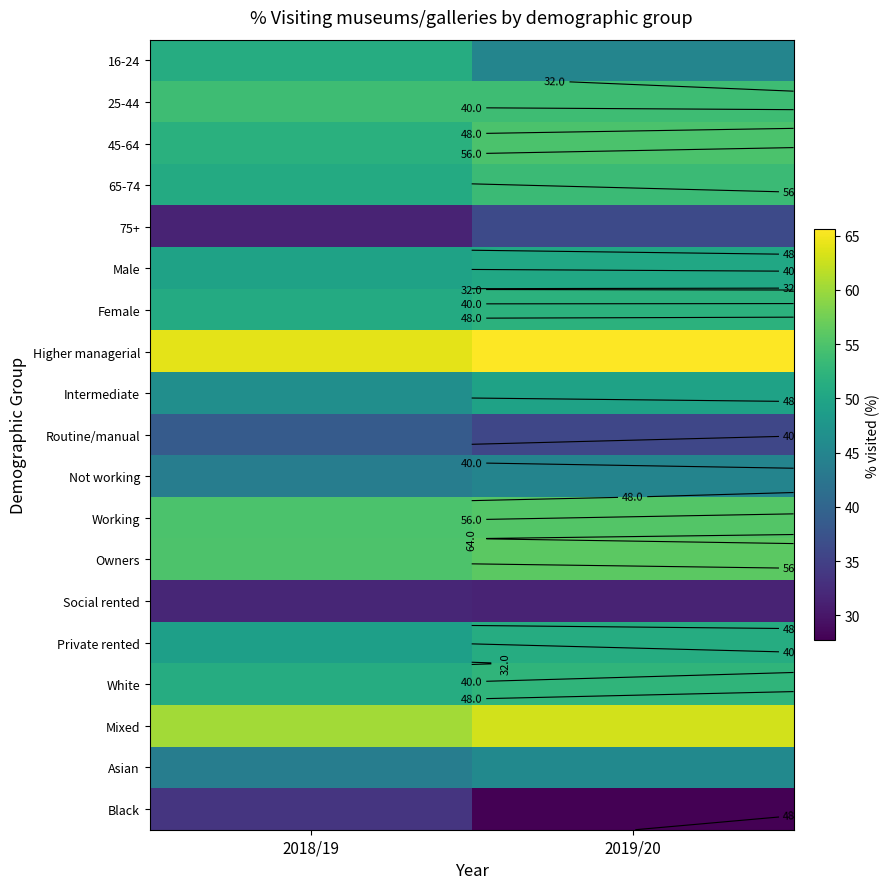

List the series in order of their peak value, highest first.

Higher managerial, Mixed, Owners, Working, 45-64, 25-44, 65-74, White, Female, Private rented, 16-24, Male, Intermediate, Asian, Not working, Routine/manual, 75+, Black, Social rented